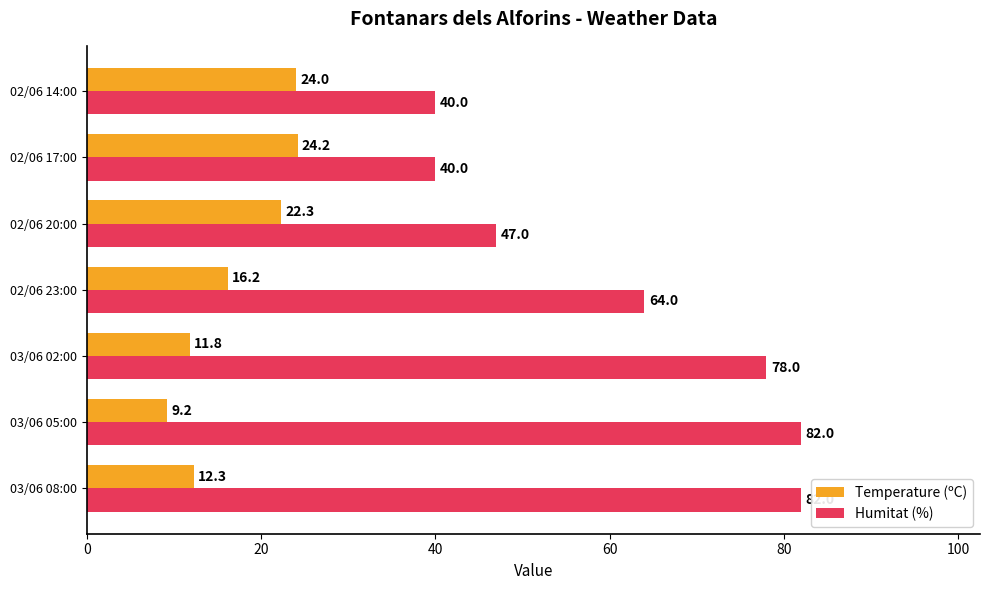

What is the difference between the maximum and minimum values in the Temperature (ºC) series?

15.0